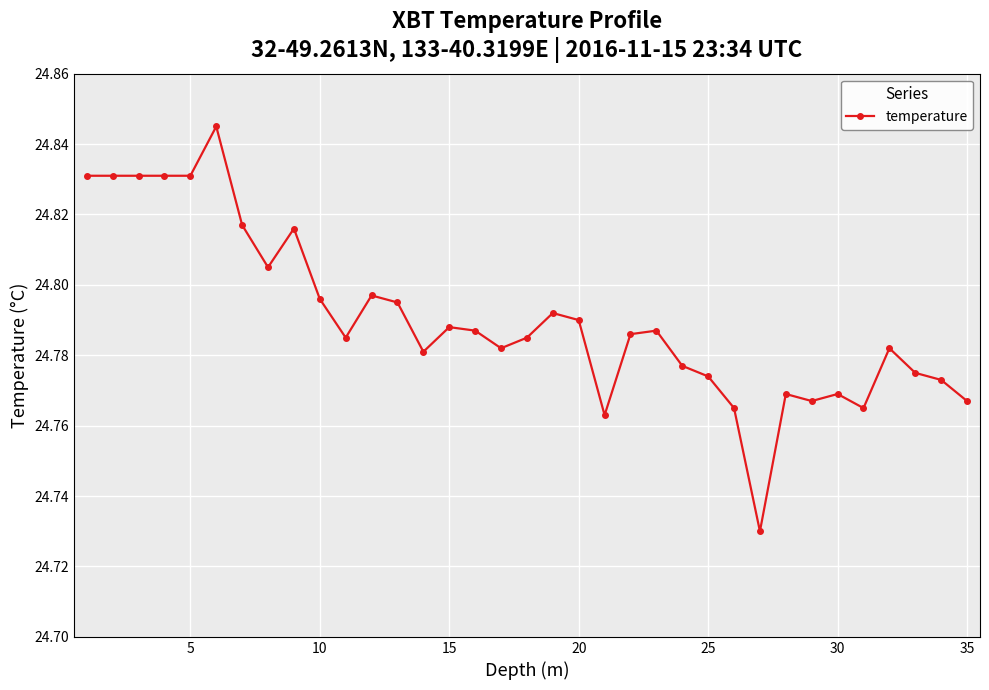

What is the sum of all values?

867.7